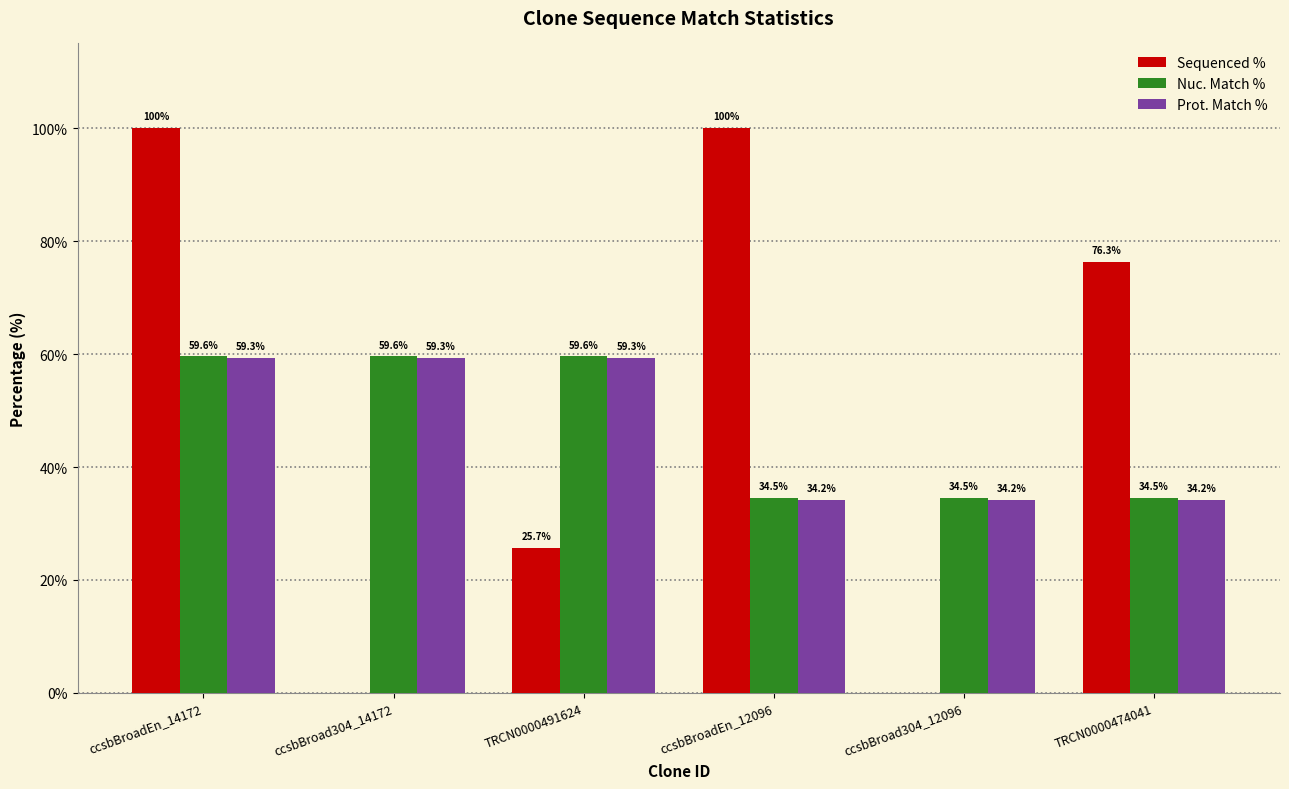

Between ccsbBroad304_14172 and ccsbBroadEn_12096, which series saw the biggest shift?

Sequenced %